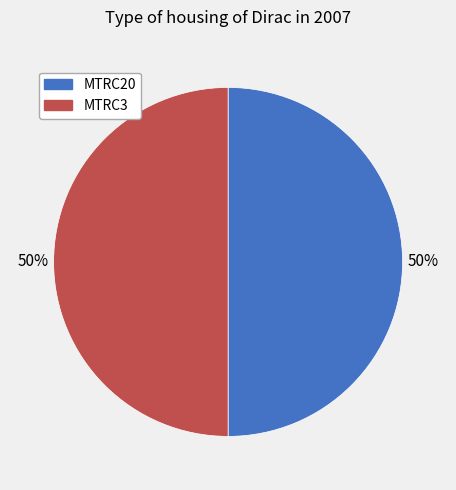

Count the number of slices in the pie.

2